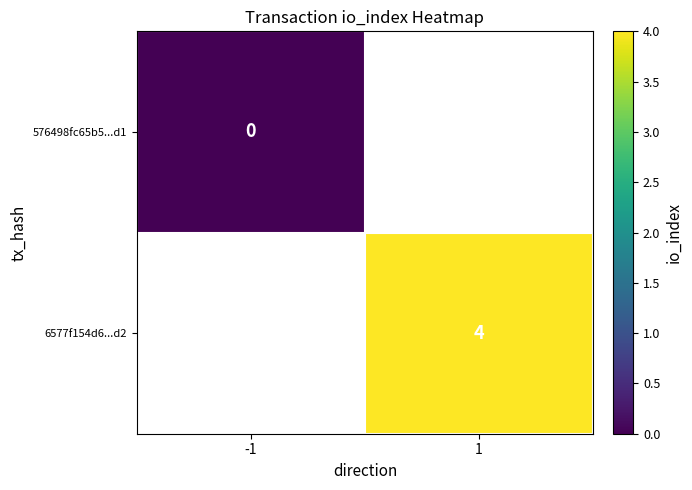

What is the maximum value shown in the chart?

4.0